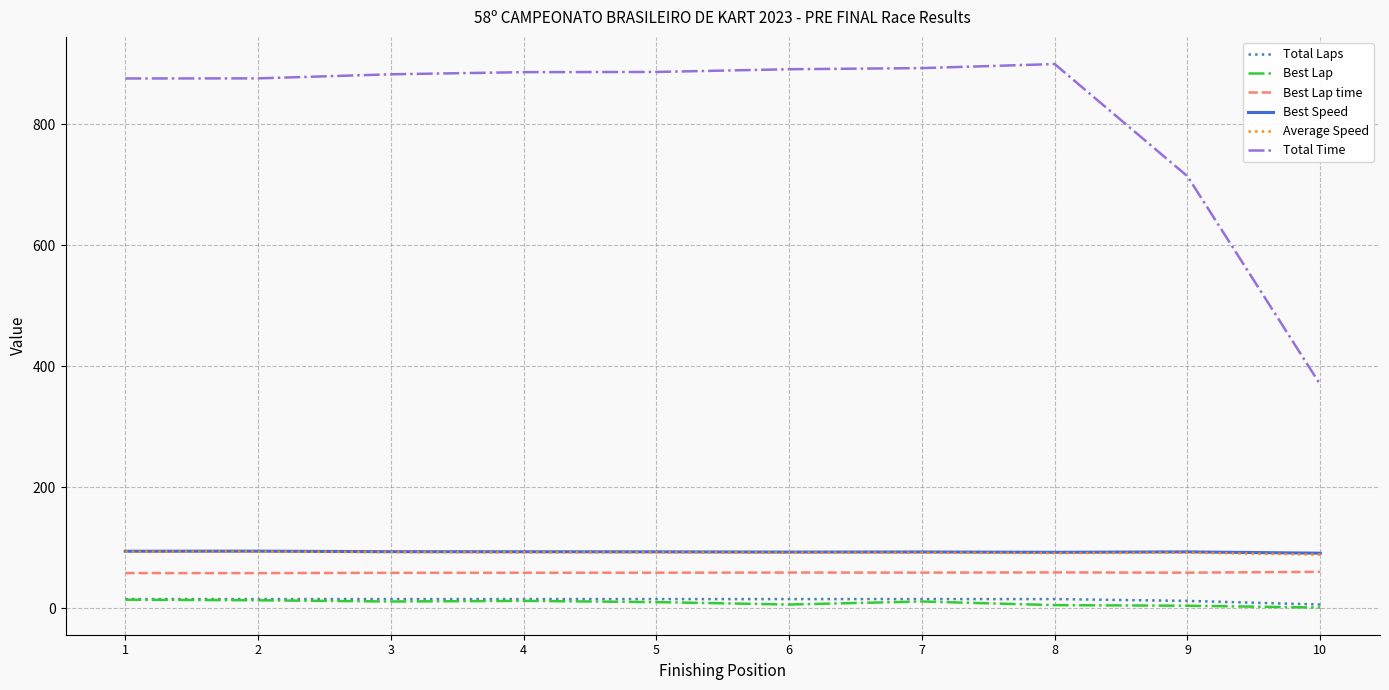

Which series has the largest range (max minus min)?

Total Time